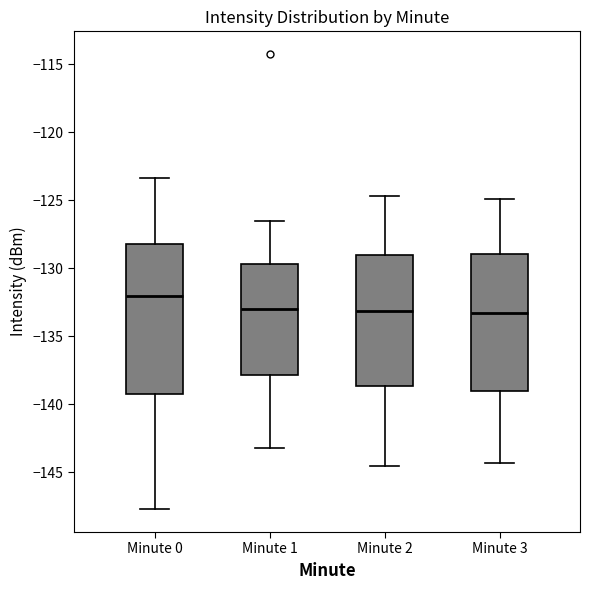

Reading left to right, transcribe this box plot: for each box, give where its median line is, the range the box spans, and where its two whiskers end, as read against the y-axis. The values are not printed on the chart, so give them approximately, as read against the axis.

Minute 0: median -132.0, box -139.0 to -128.0, whiskers -147.5 to -123.5
Minute 1: median -133.0, box -138.0 to -129.5, whiskers -143.0 to -126.5
Minute 2: median -133.0, box -138.5 to -129.0, whiskers -144.5 to -124.5
Minute 3: median -133.5, box -139.0 to -129.0, whiskers -144.5 to -125.0